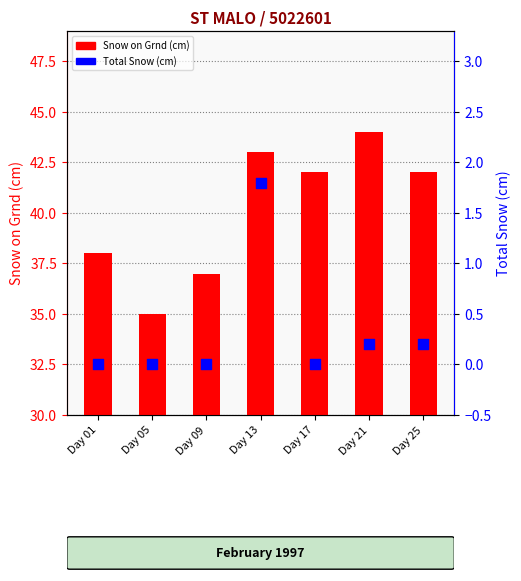

Which series has the largest Y range (max minus min)?

Snow on Grnd (cm)